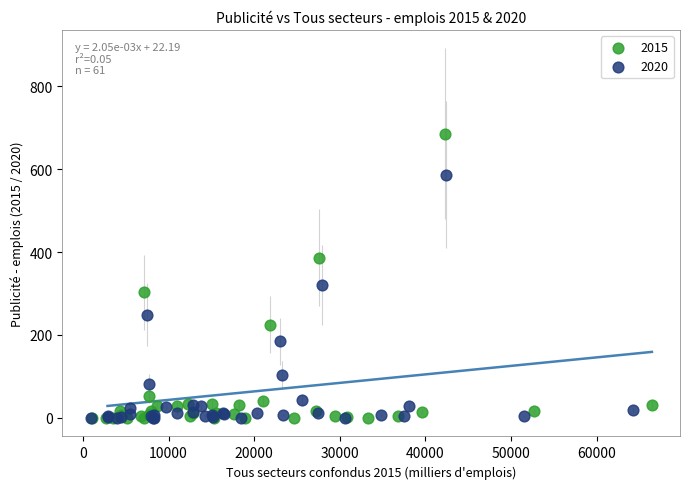

Which series has the largest Y range (max minus min)?

2015